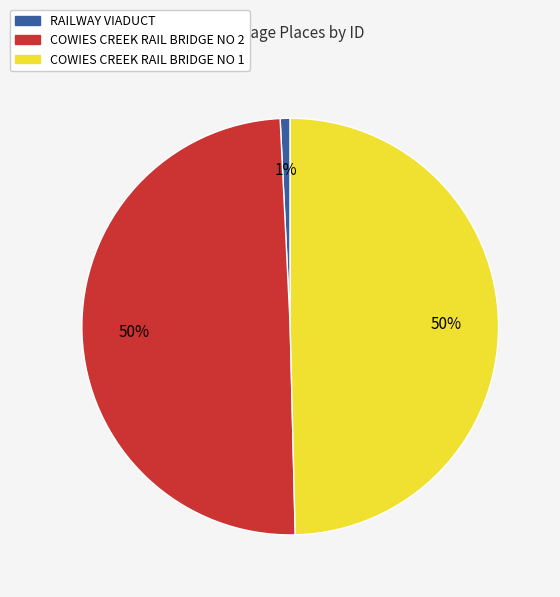

To the nearest percent, what portion does RAILWAY VIADUCT represent?

1%